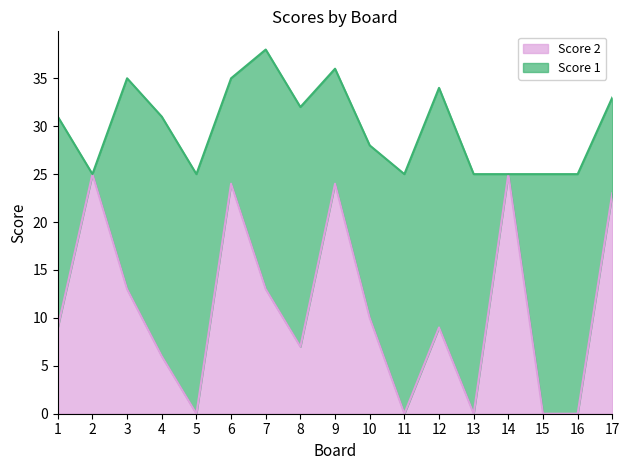

At which label is the value closest to 12?

3